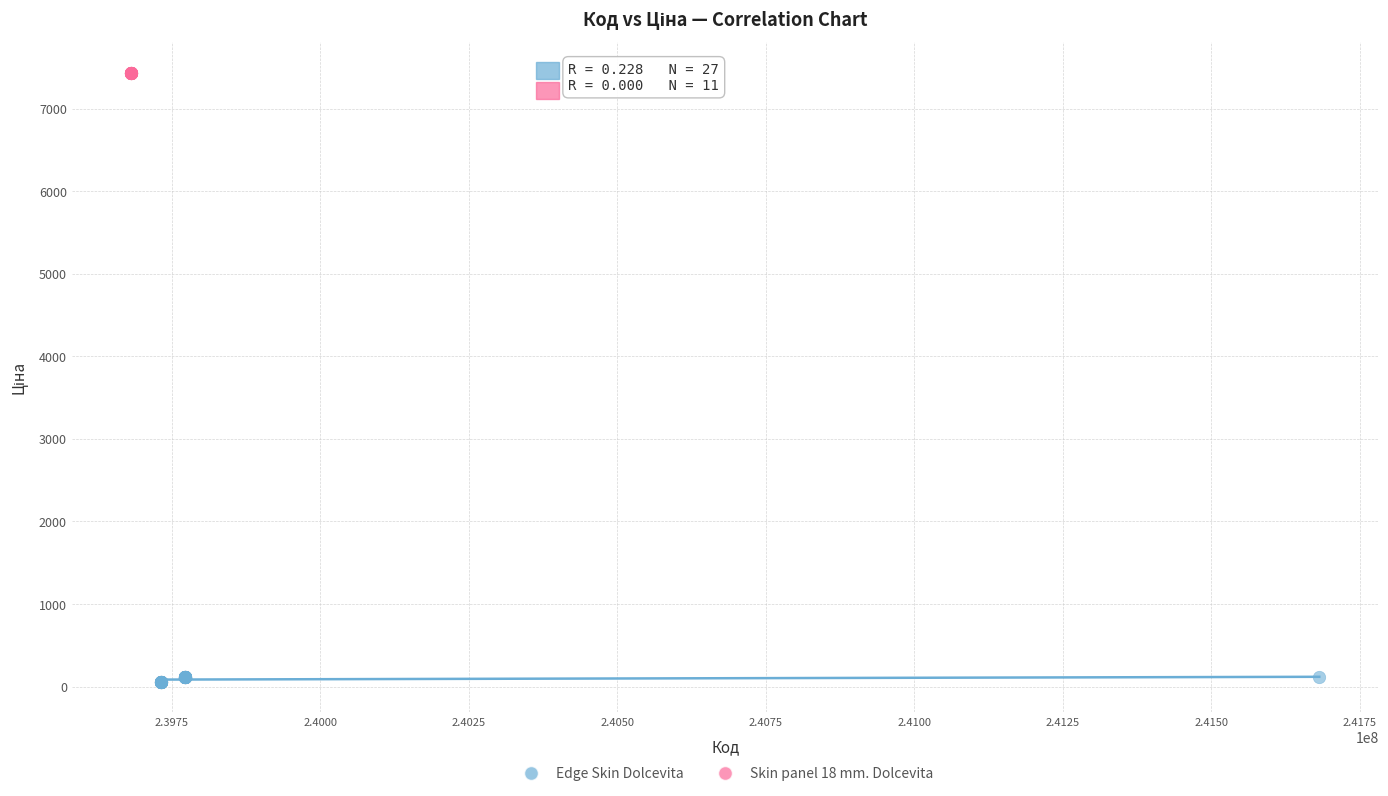

Which series contains the lowest Y value?

Edge Skin Dolcevita